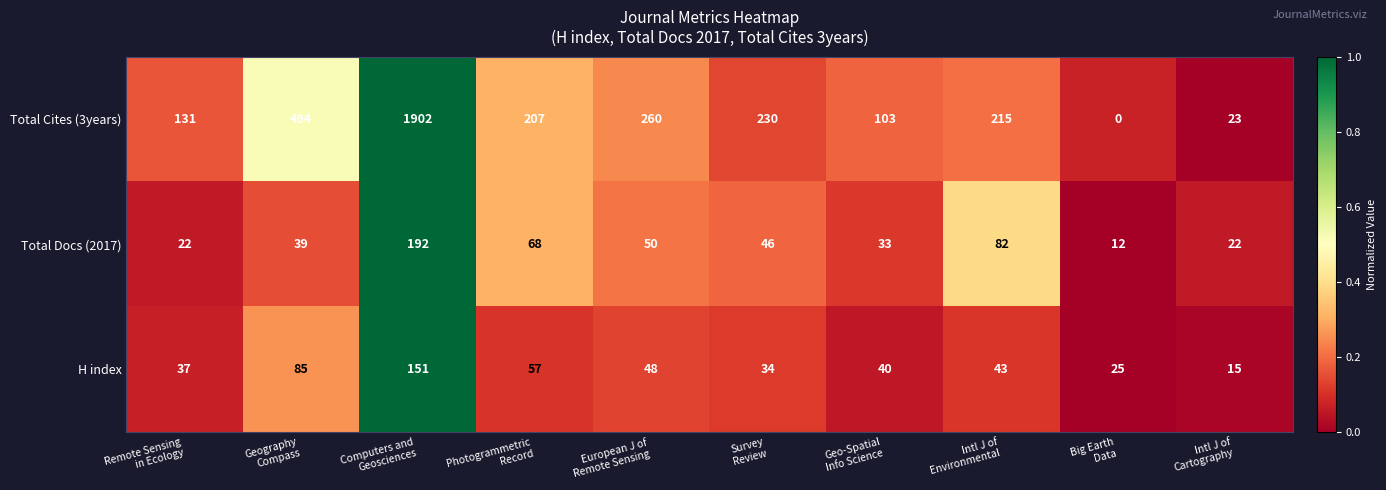

Which category has the highest value across all series?

Computers and
Geosciences